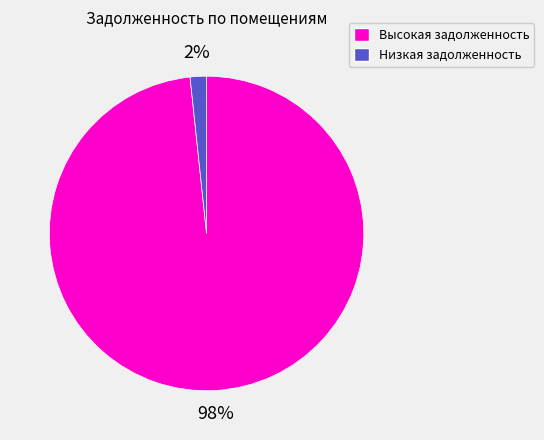

To the nearest percent, what is the average slice percentage?

50%